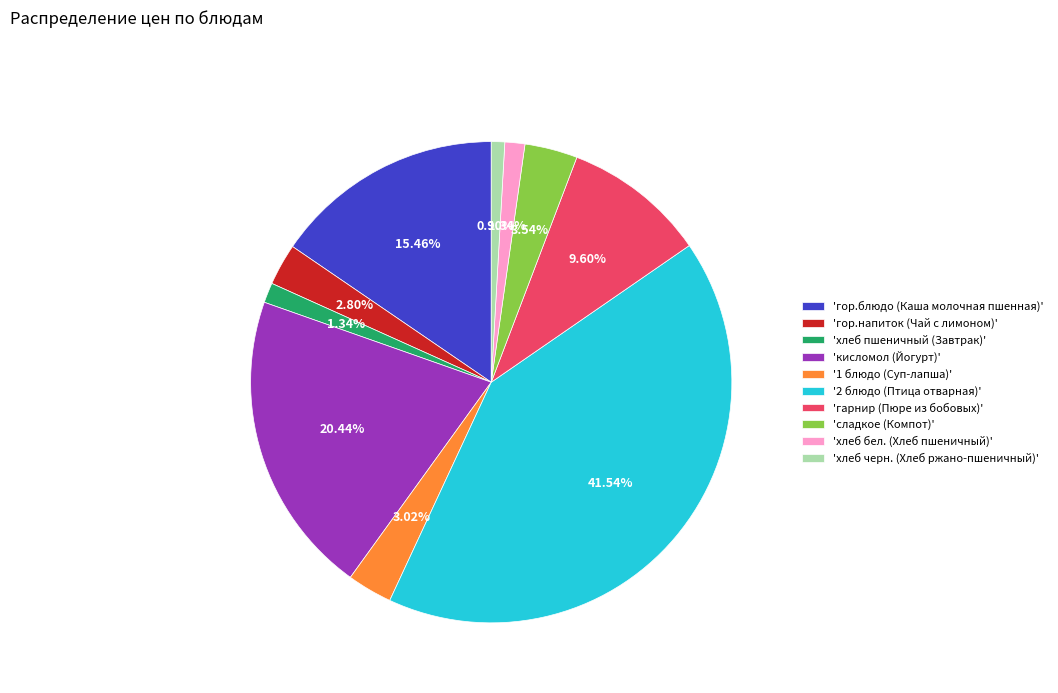

Does 'кисломол (Йогурт)' account for over 50% of the chart?

No